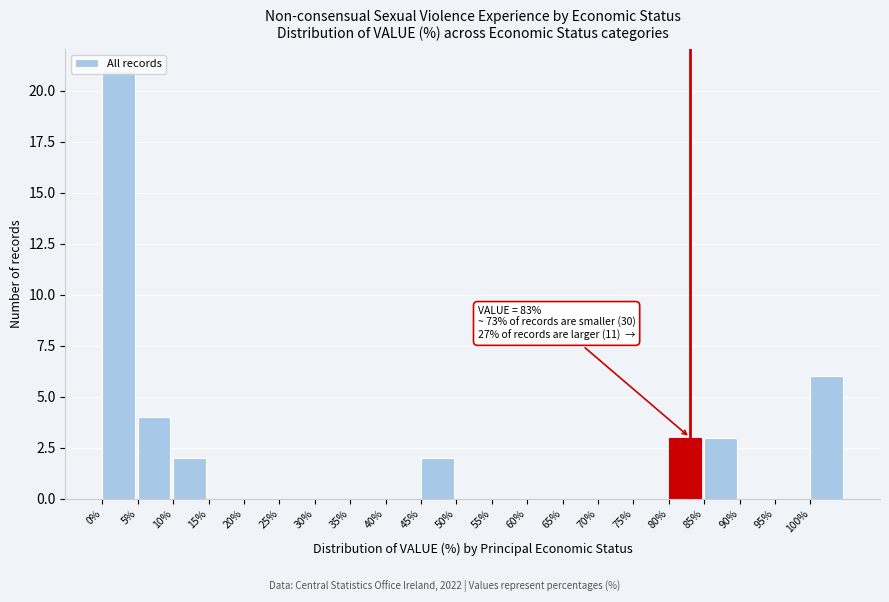

Over which range of the x-axis is the bar tallest?

0 to 5